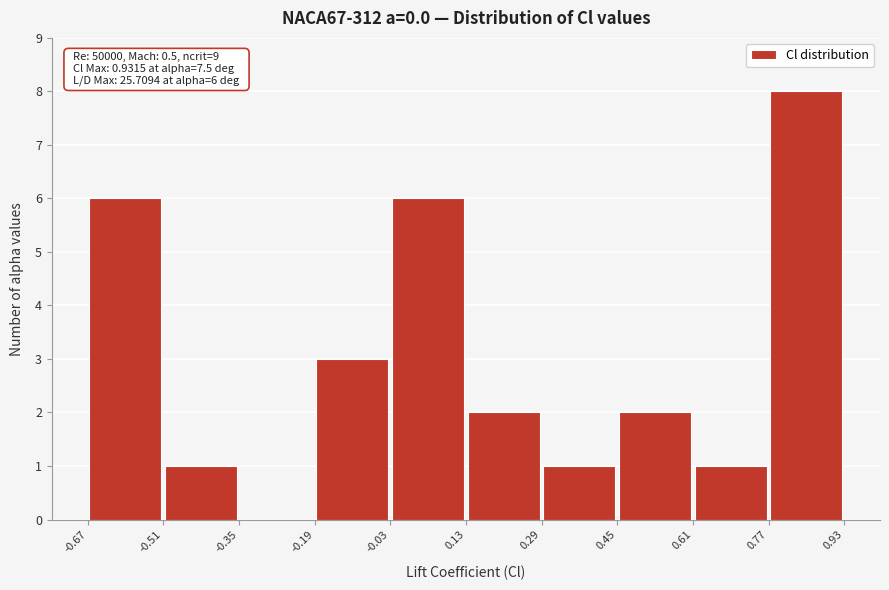

Which range on the x-axis has the tallest bar?

0.77 to 0.93